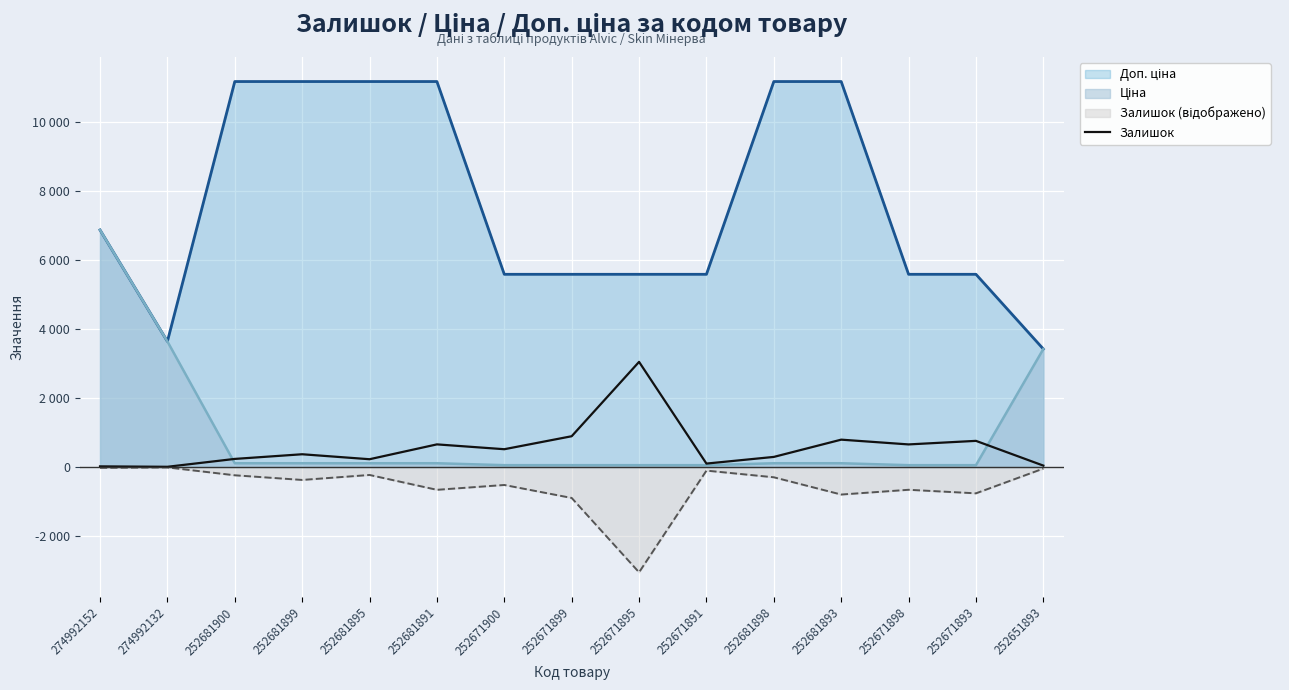

The value at 252651893 is 67. True or false?

False